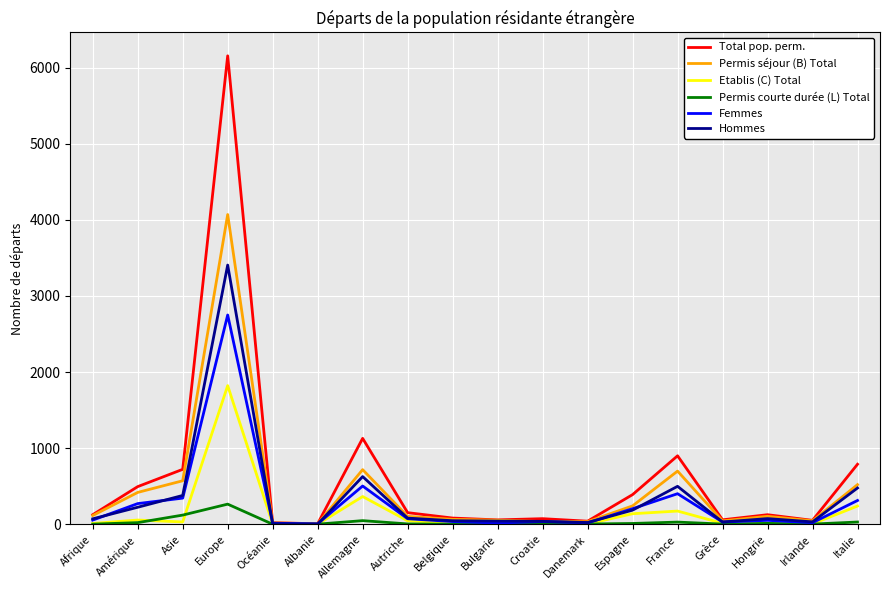

True or false: Permis courte durée (L) Total has more than 0 points higher than both neighbors.

True